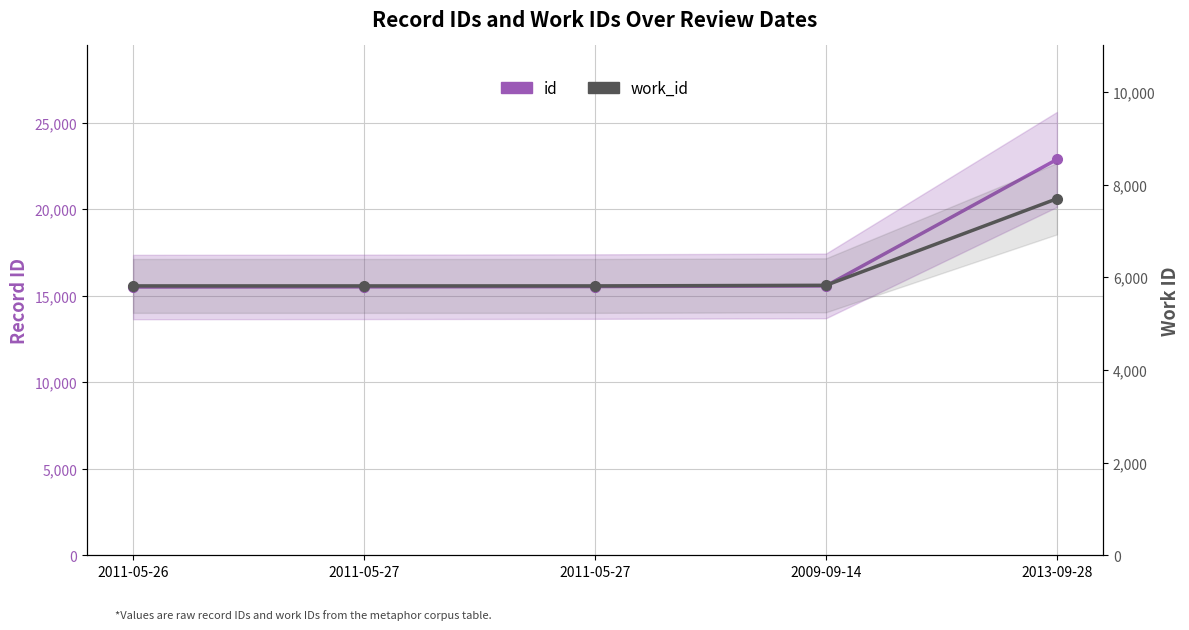

At which category does the chart reach its peak across all series?

2013-09-28